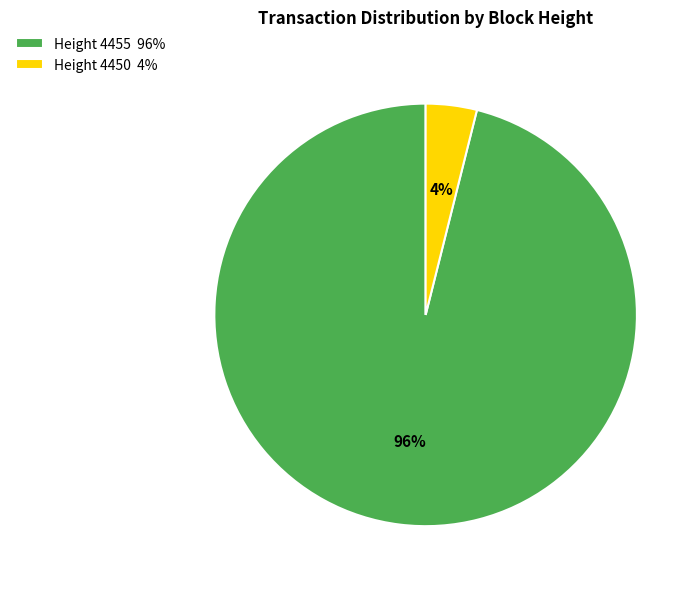

Is there any slice that represents more than half of the pie?

Yes